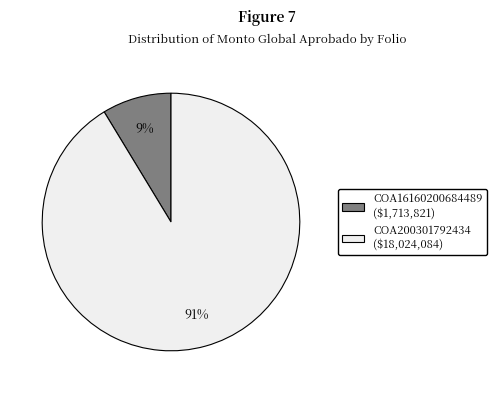

To the nearest percent, what percentage of the pie is COA200301792434?

91%